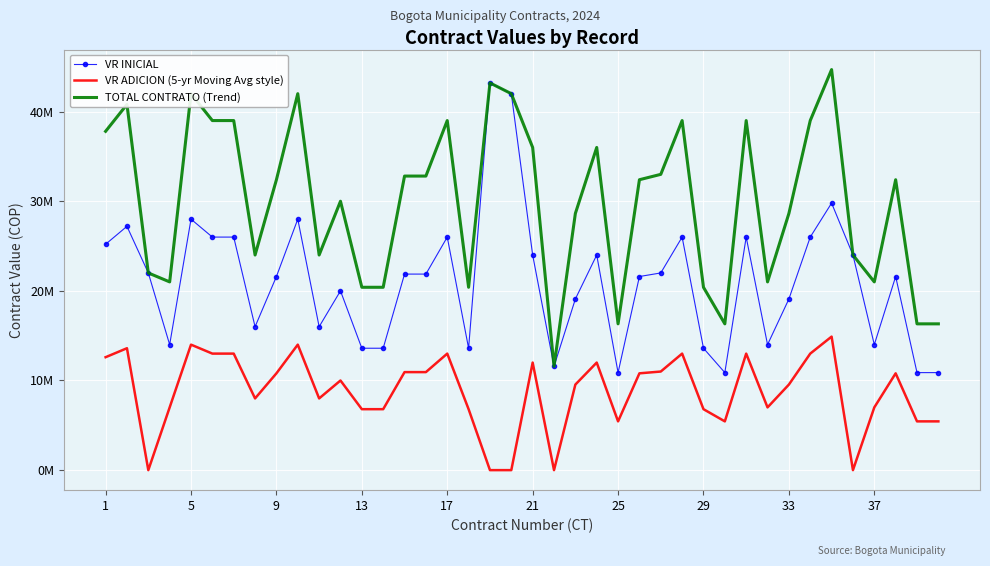

What are all the series names shown in the legend?

VR INICIAL, VR ADICION (5-yr Moving Avg style), TOTAL CONTRATO (Trend)